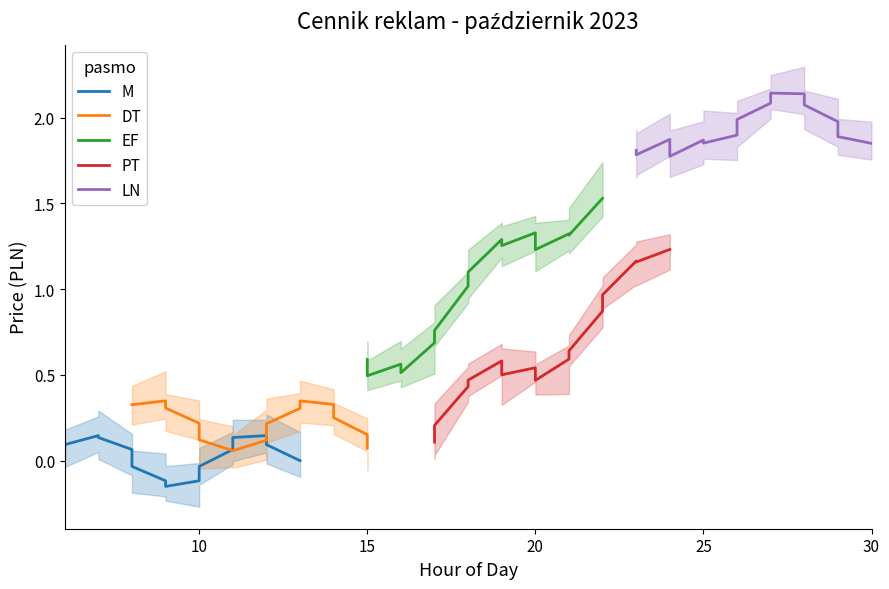

Between 11 and 30, which is larger?

11